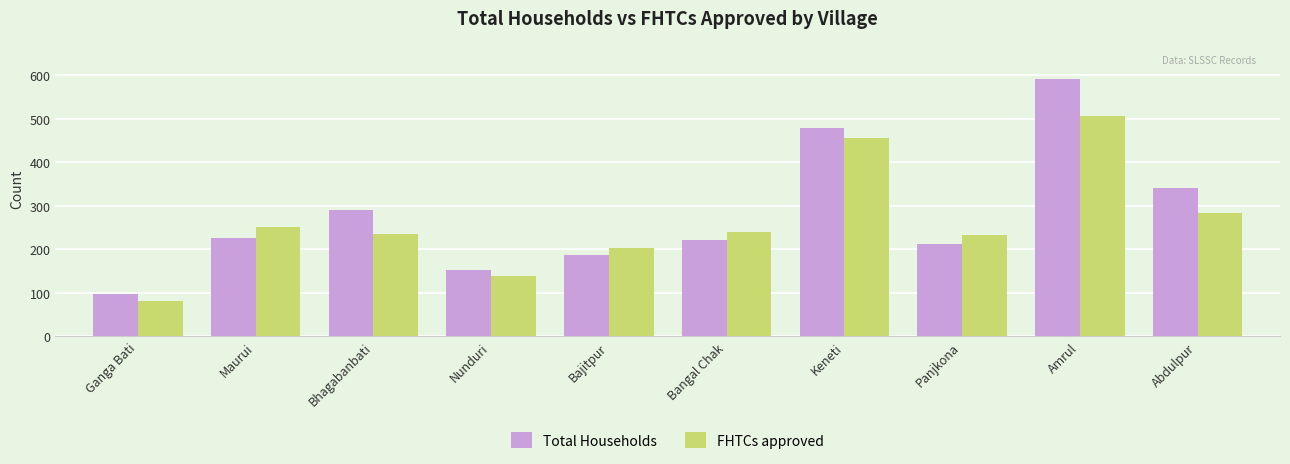

Which series changed the most between Bajitpur and Panjkona?

FHTCs approved